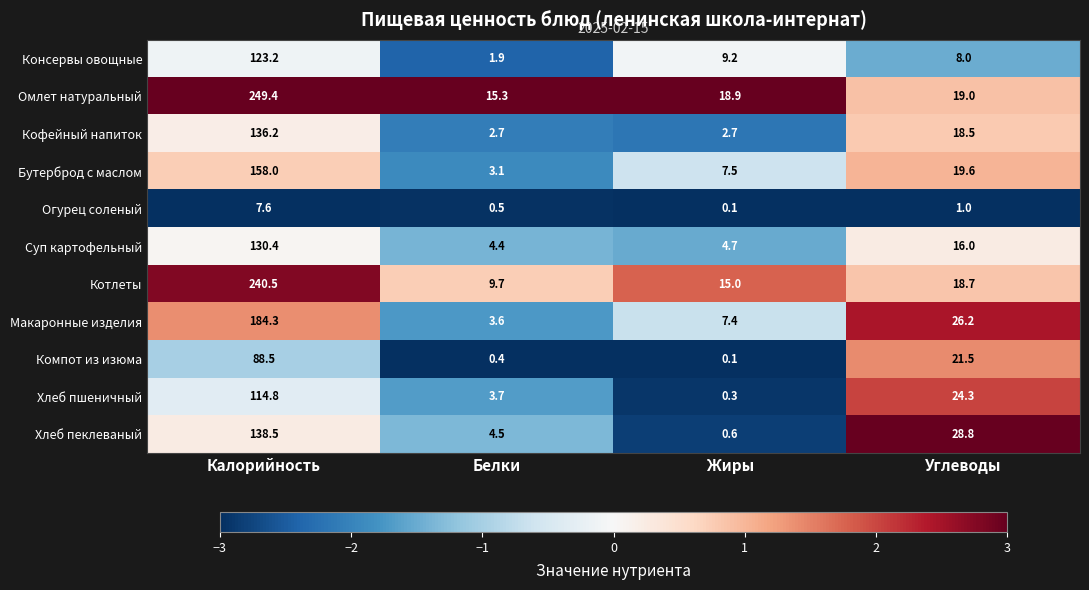

Between Калорийность and Жиры, which series saw the biggest shift?

Омлет натуральный